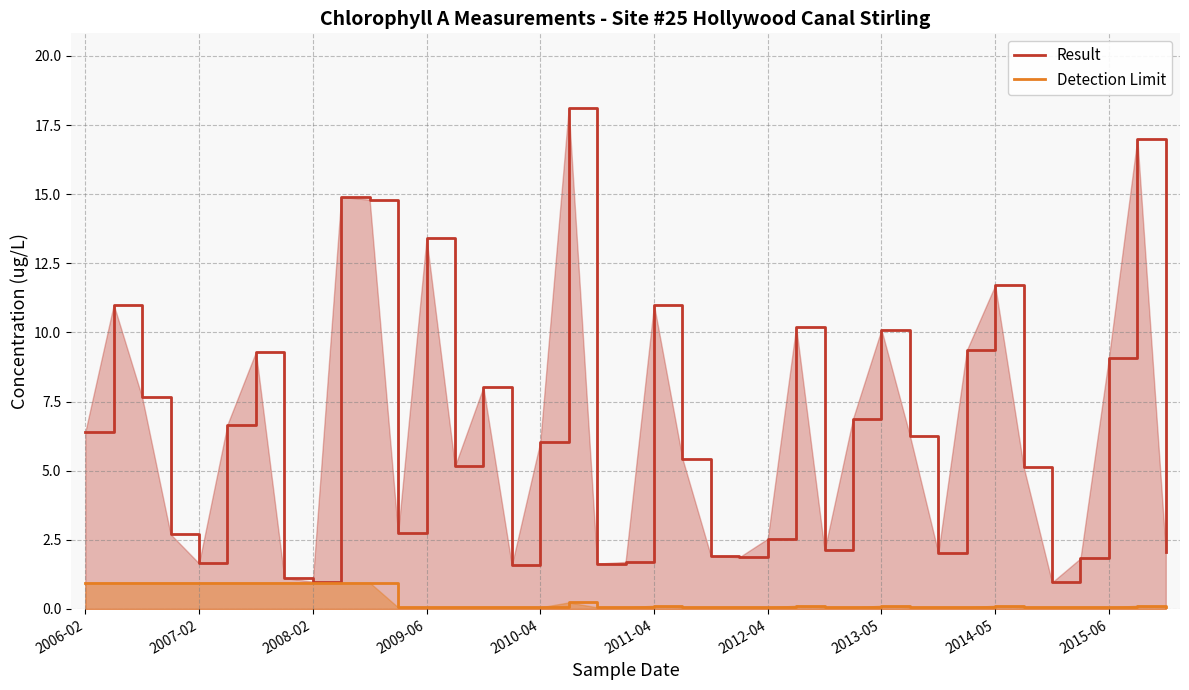

How many series are shown in this chart?

2